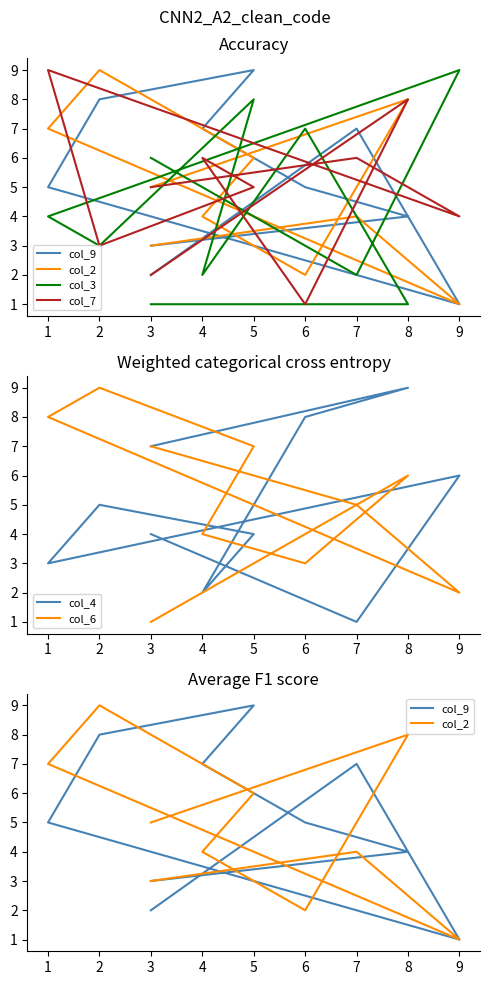

How many interior local peaks does the col_7 series have?

4